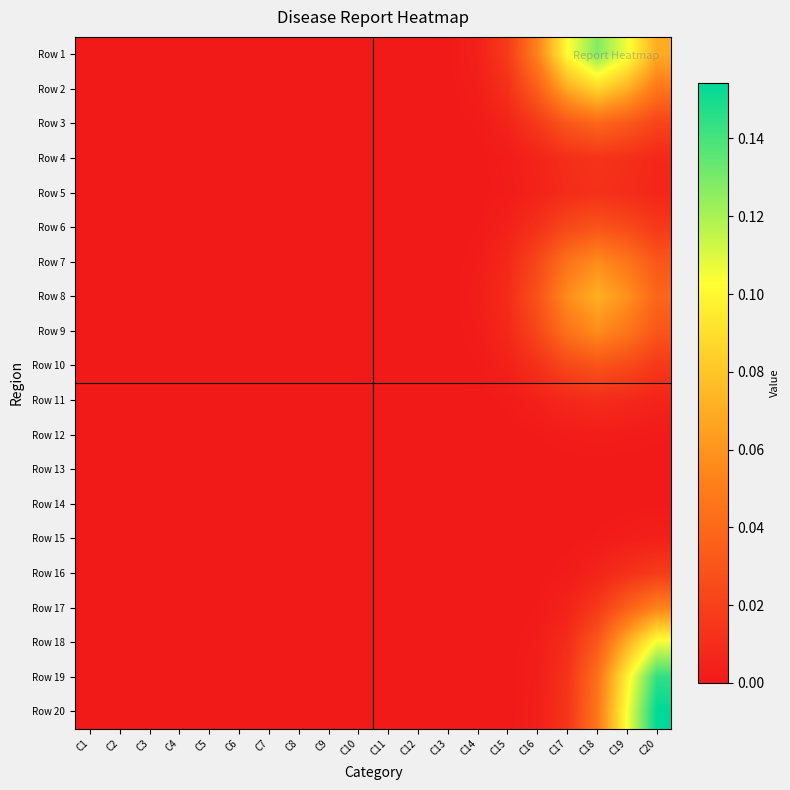

At which category is the sum across all series the highest?

C20